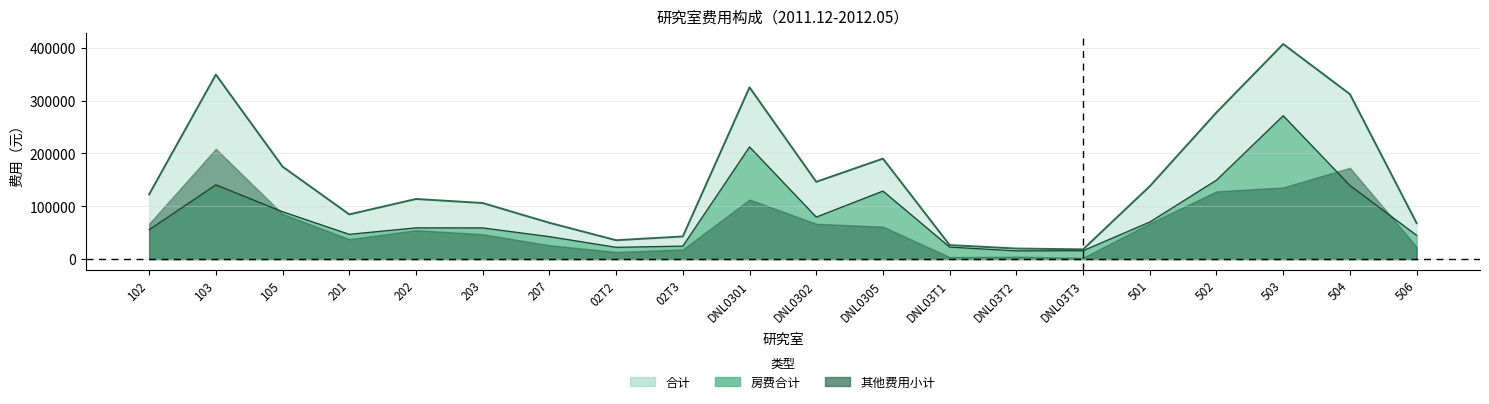

Which series has the largest total across all categories?

合计